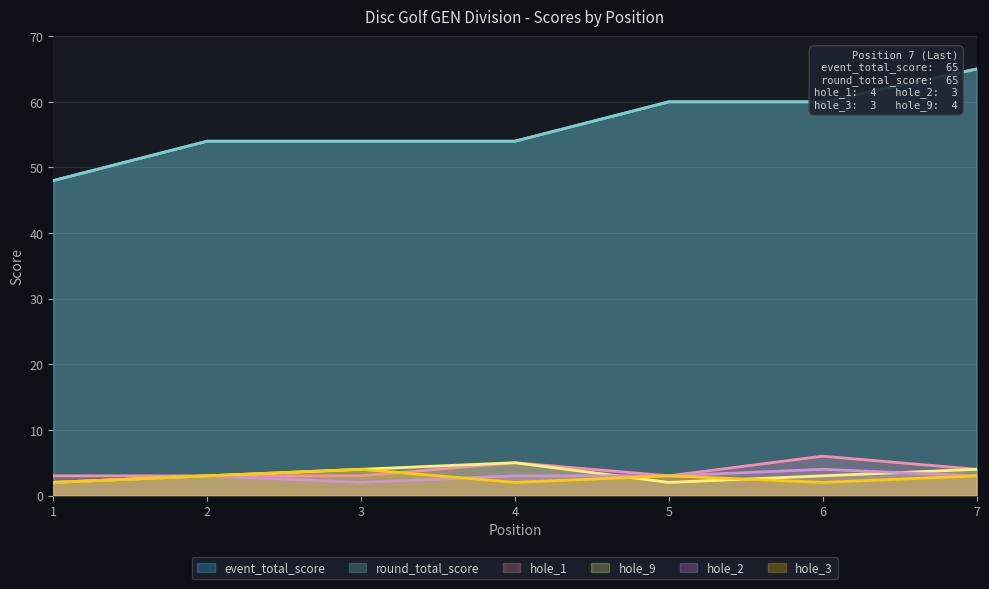

What is the average value of the hole_3 series?

3